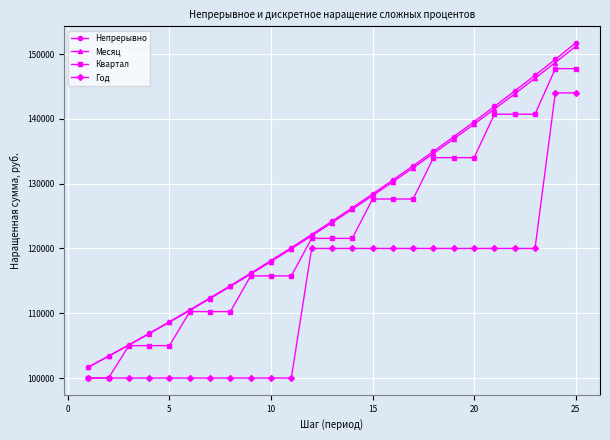

True or false: Год and Непрерывно intersect in this chart.

False